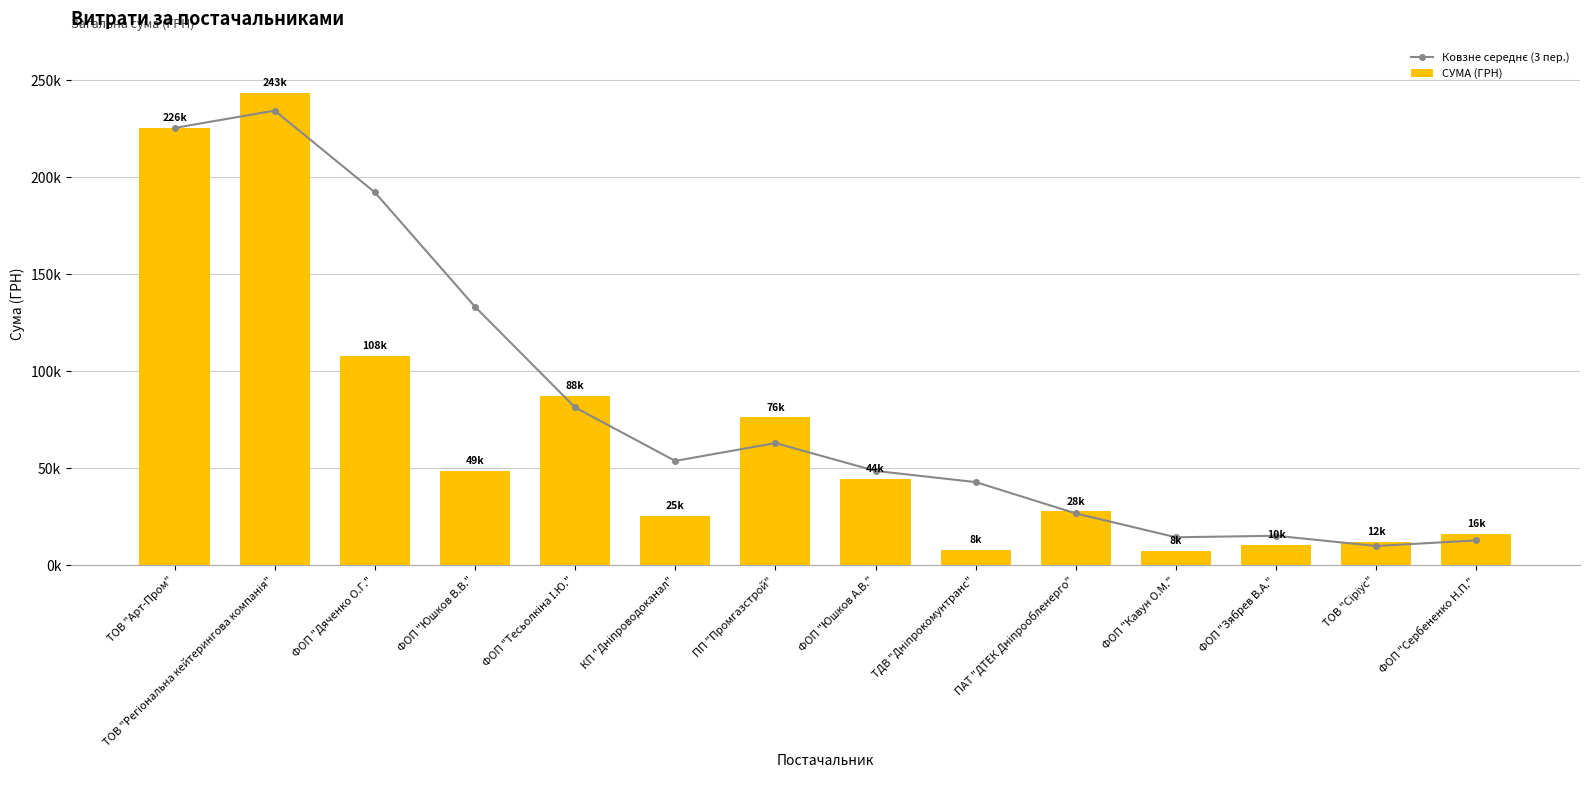

What is the approximate value of СУМА (ГРН) at ПАТ "ДТЕК Дніпрообленерго"?

27822.5